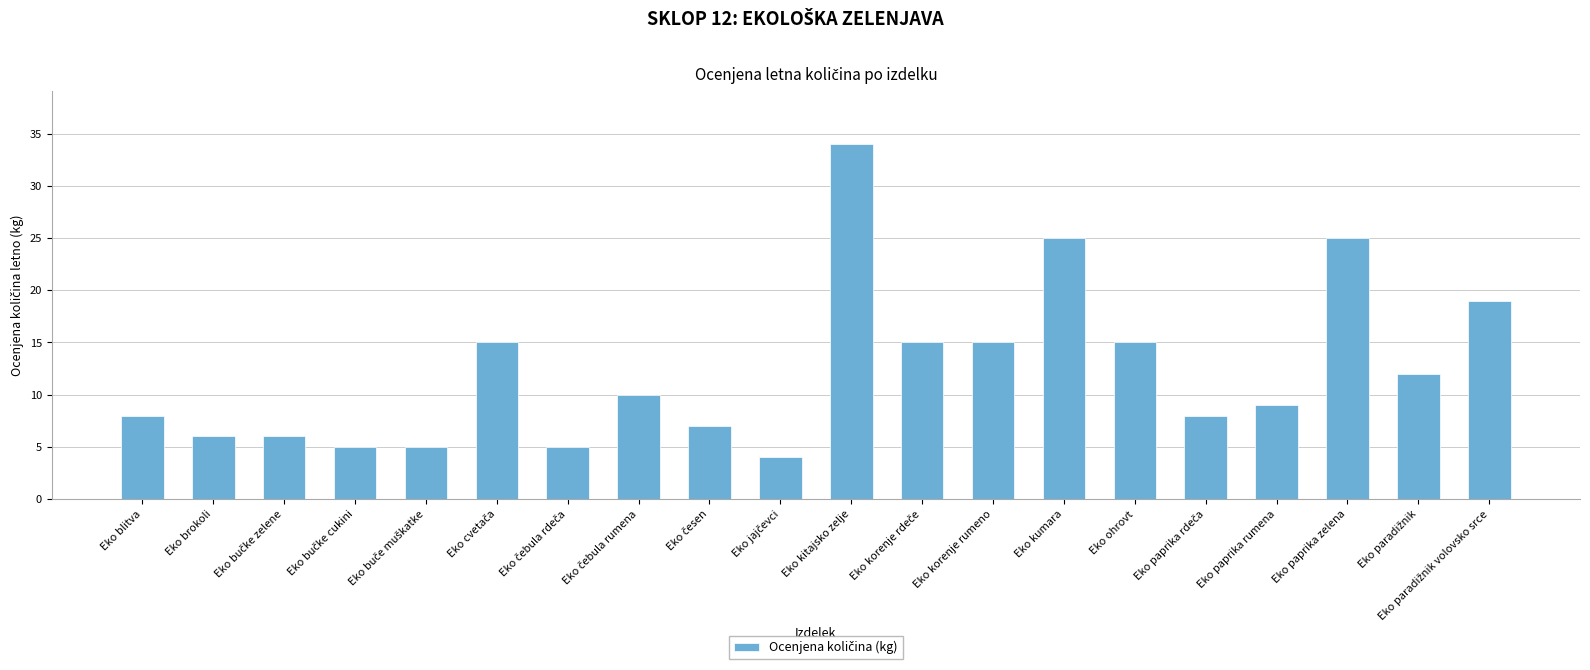

Approximately how many times larger is the value at Eko ohrovt compared to Eko paprika zelena?

0.6